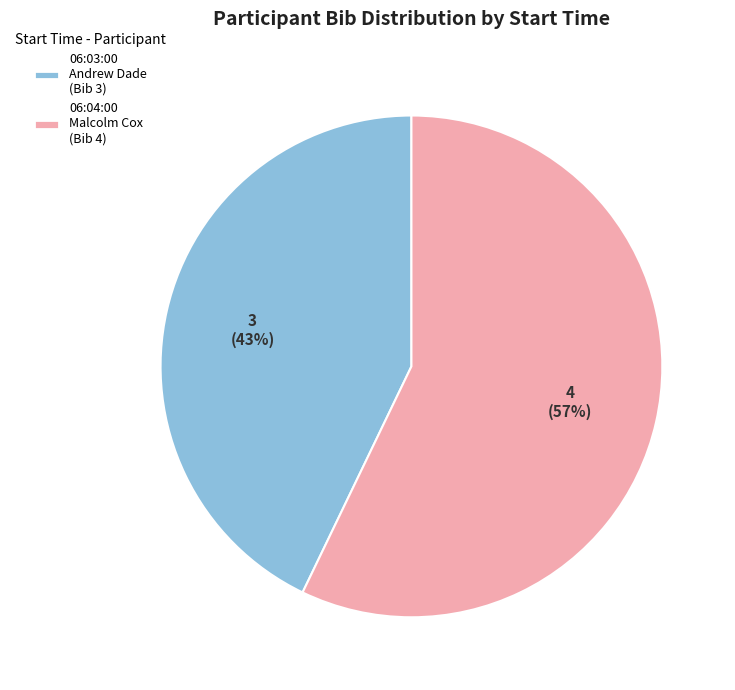

Is it true that 06:04:00 Malcolm Cox (Bib 4) is 46% of the pie?

False